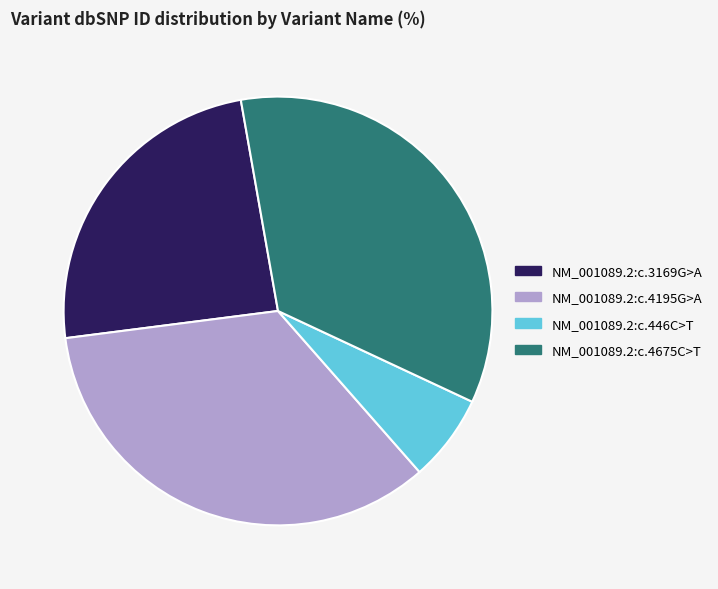

Combined, do NM_001089.2:c.4675C>T and NM_001089.2:c.3169G>A account for over 50%?

Yes